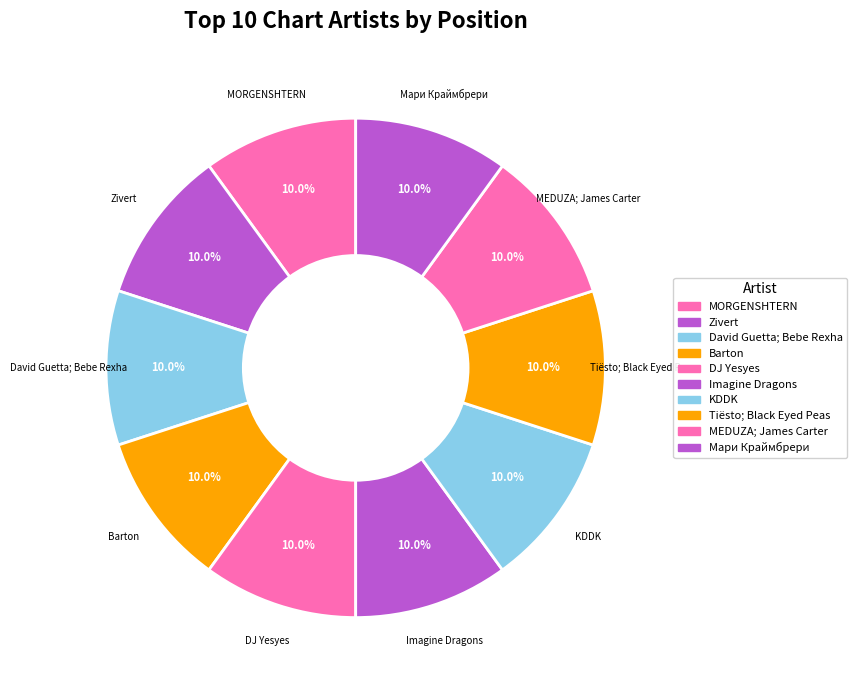

How many segments does this pie chart have?

10